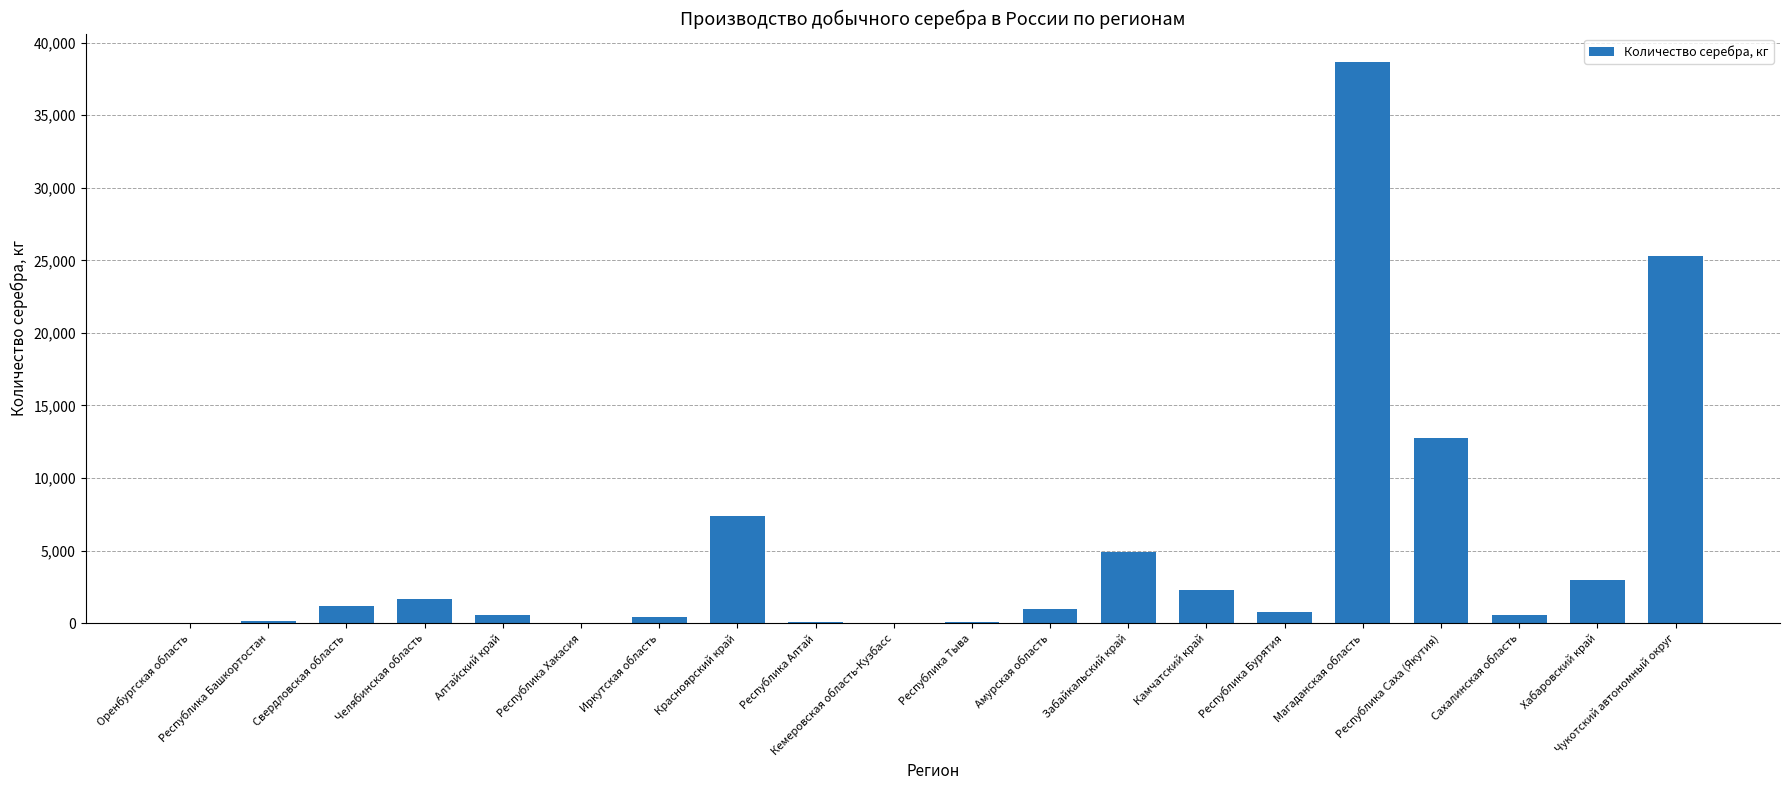

What is the greatest value displayed?

38696.2